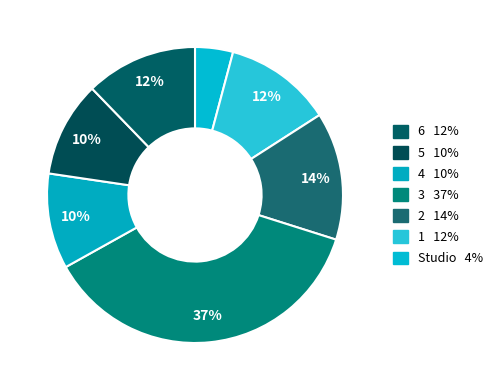

Which slice is the largest?

3